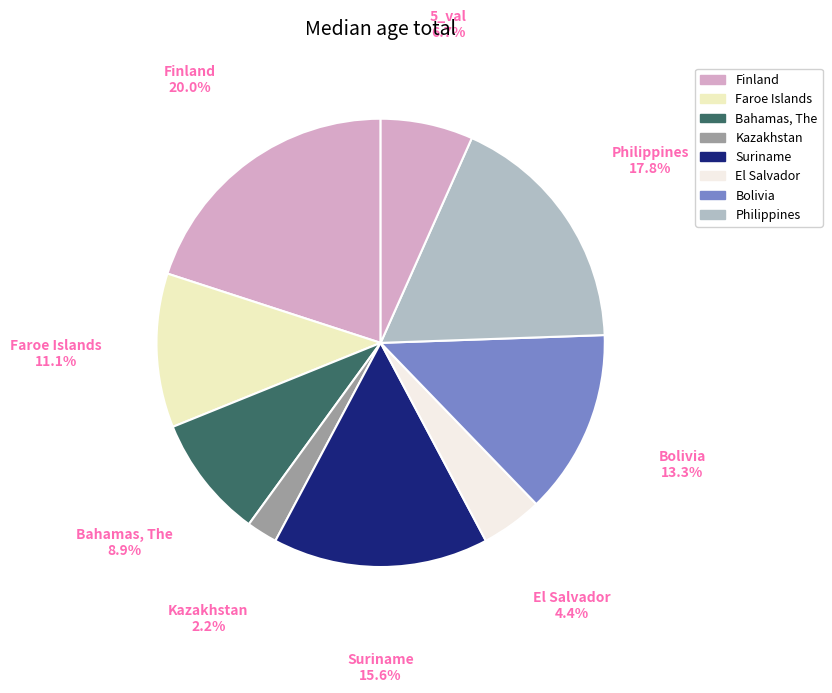

Does Philippines represent more than half of the total?

No